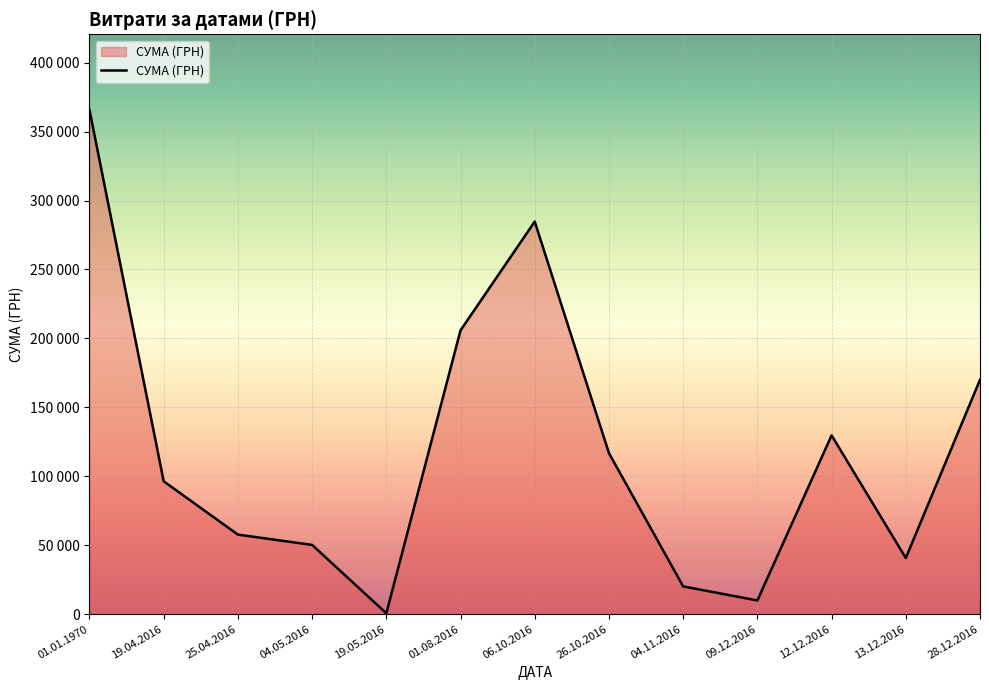

True or false: the data has more than 1 interior local peaks.

True